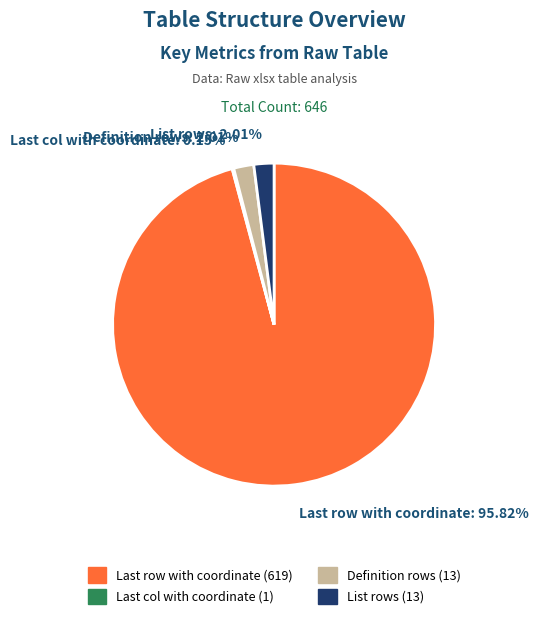

Is there a majority slice in this chart?

Yes